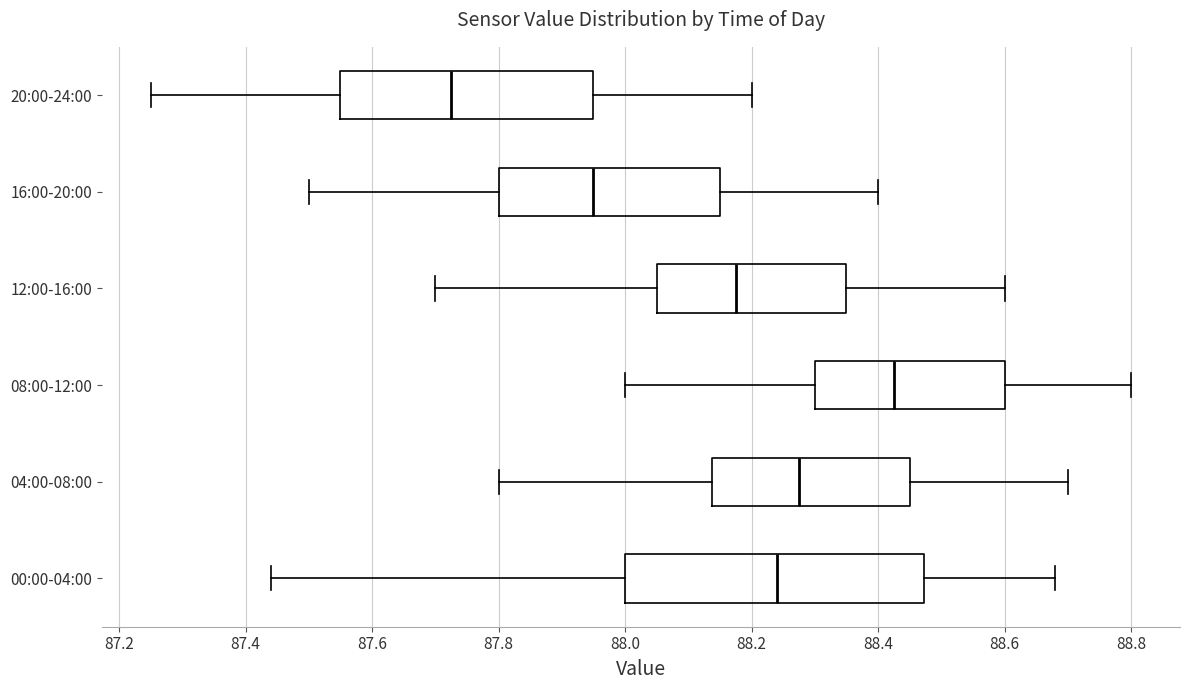

Comparing the boxes themselves (not the whiskers), which one is the widest?

00:00-04:00